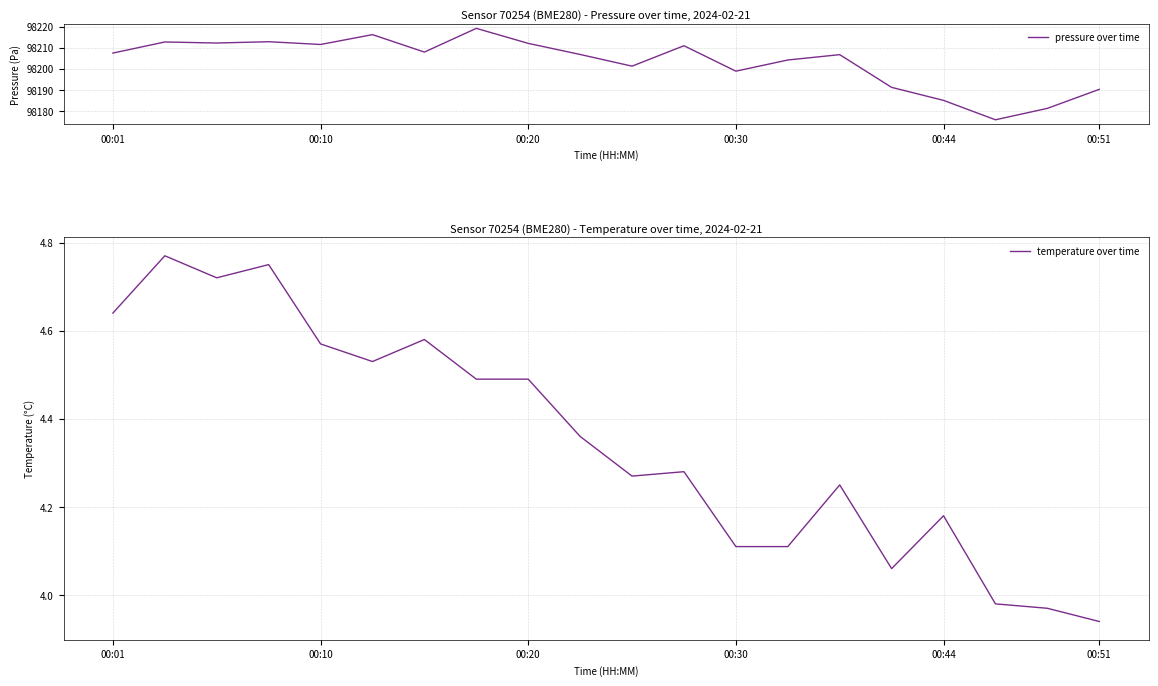

The pressure over time series shows 160224.0 at 00:44. True or false?

False